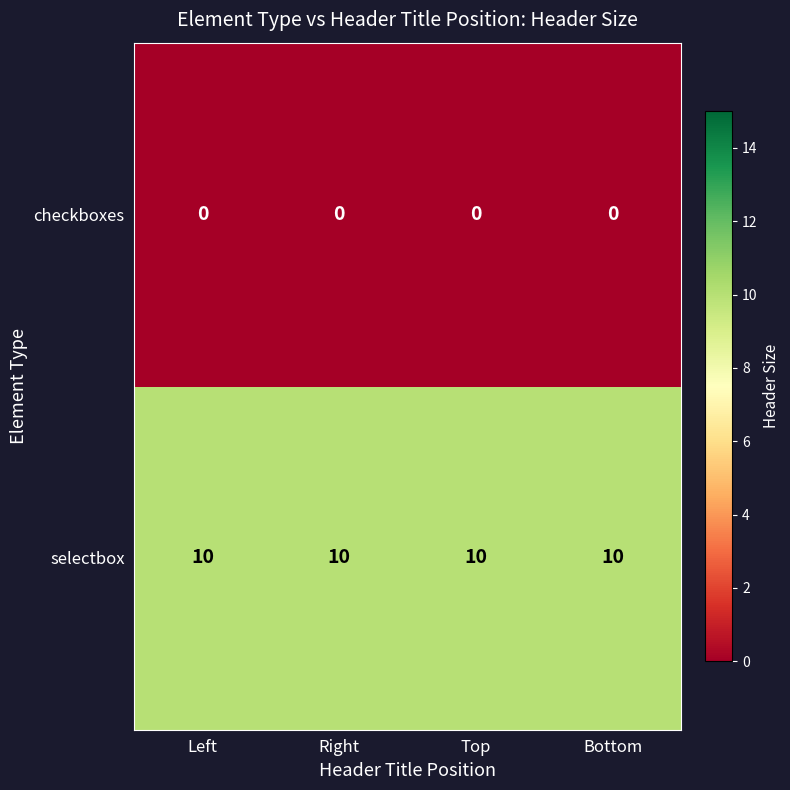

What is the difference between the highest and lowest values at Bottom?

10